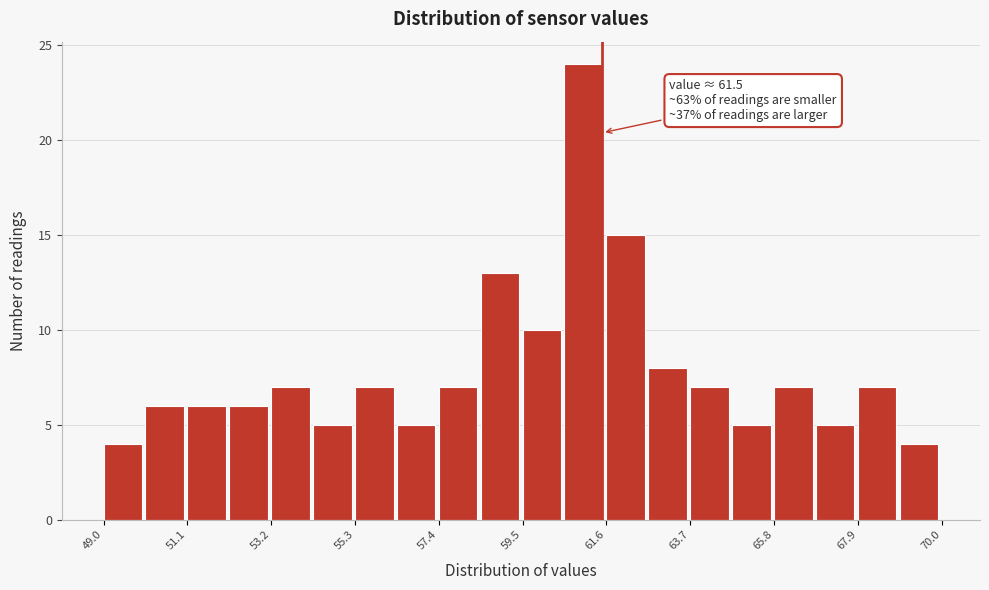

Around what value on the x-axis is the tallest bar? Give the approximate position of its centre, as read against the axis.

61.0